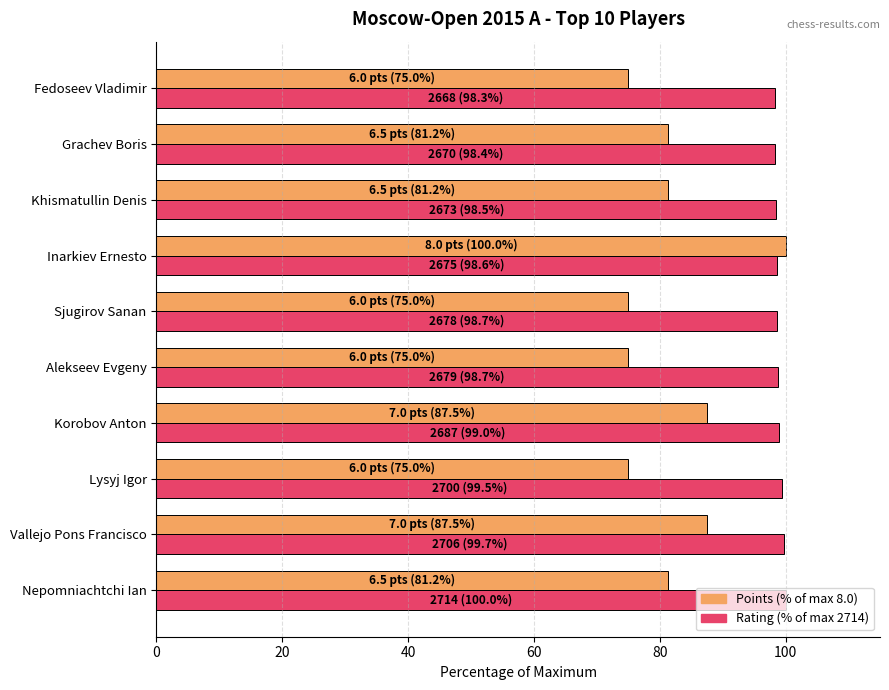

What is the maximum value shown in the chart?

100.0